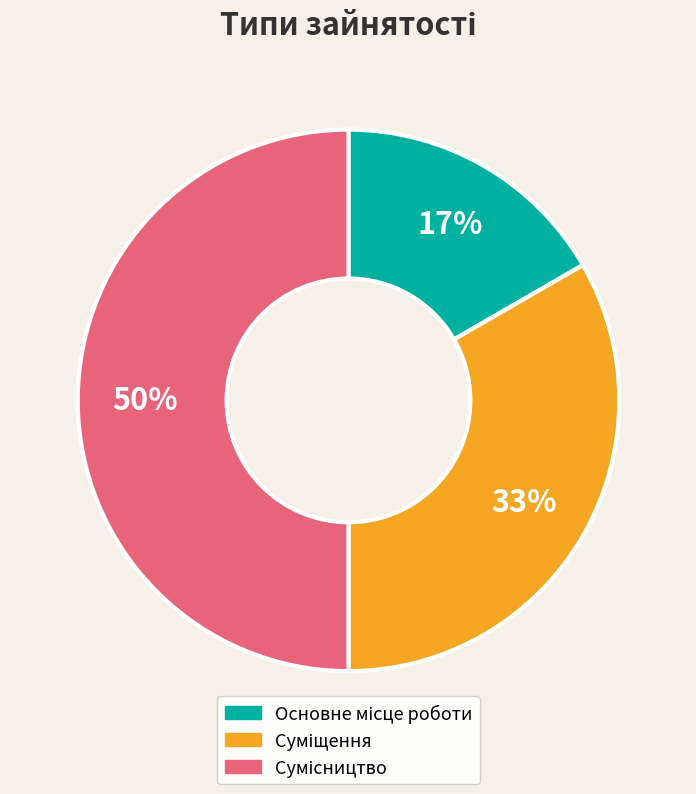

To the nearest percent, what is the average slice percentage?

33%